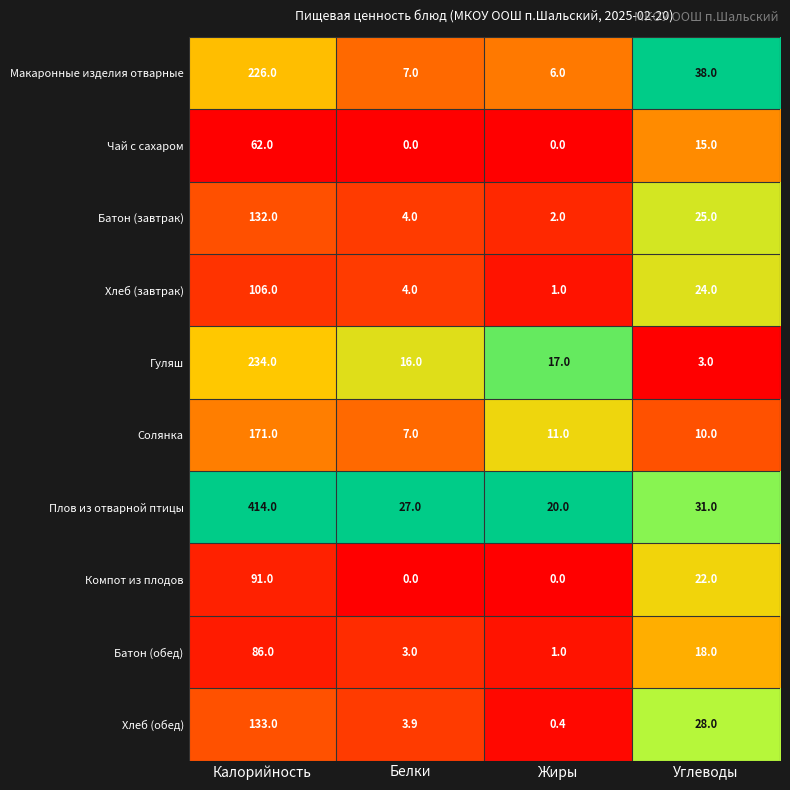

Rank the categories by Хлеб (завтрак) value from lowest to highest.

Жиры, Белки, Углеводы, Калорийность